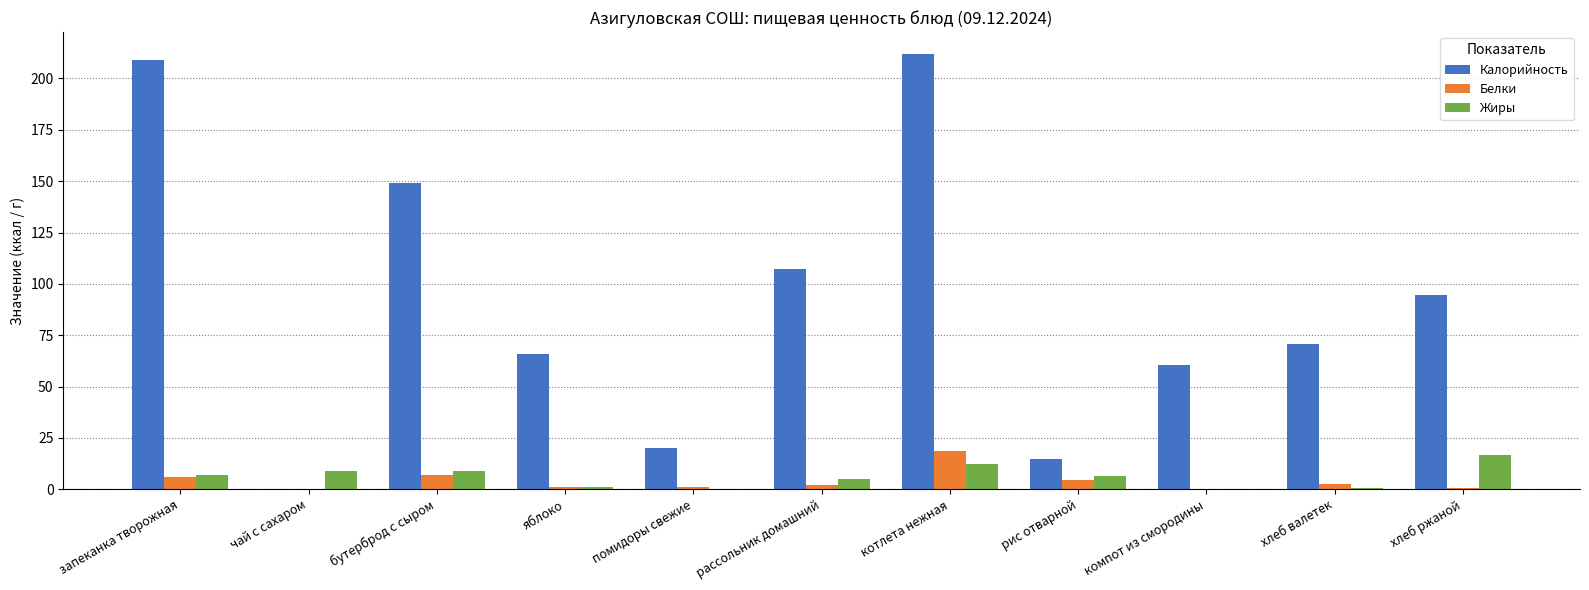

What is the sum of all Белки values?

43.4